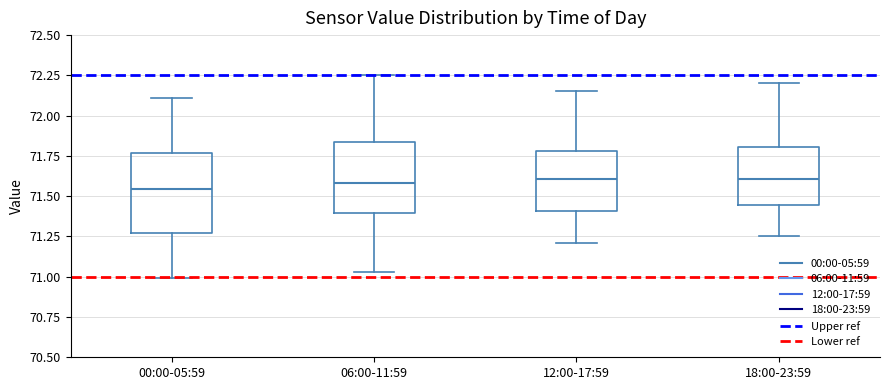

Which box is the tallest, from its lower edge to its upper edge?

00:00-05:59